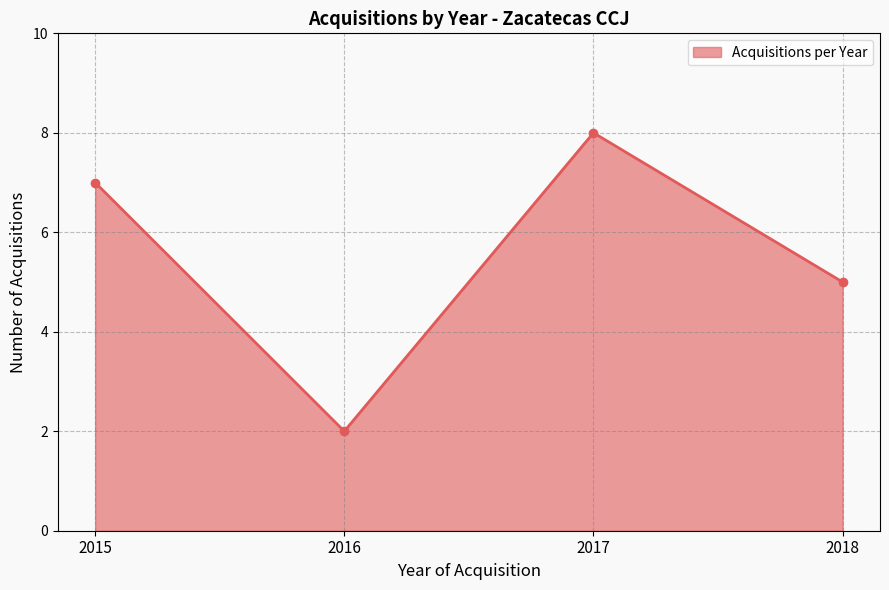

What is the ratio of the value at 2016 to the value at 2018?

0.4